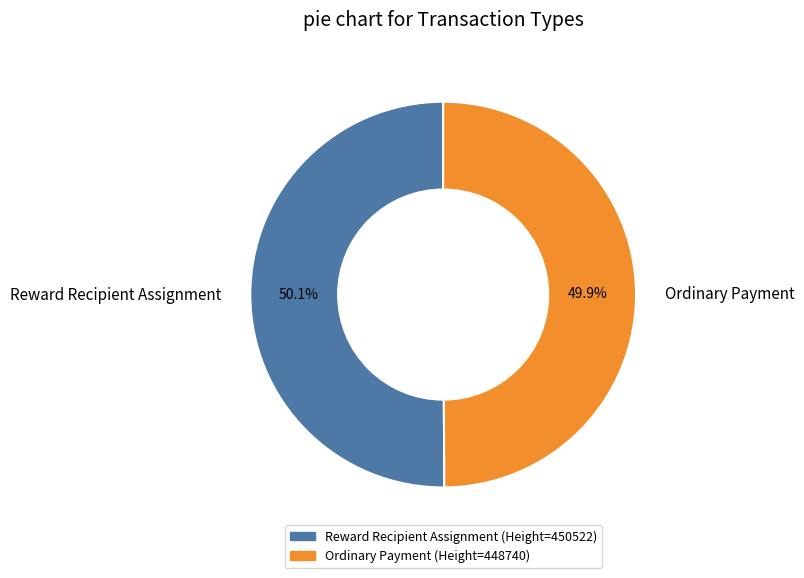

To the nearest percent, what portion does Ordinary Payment represent?

50%